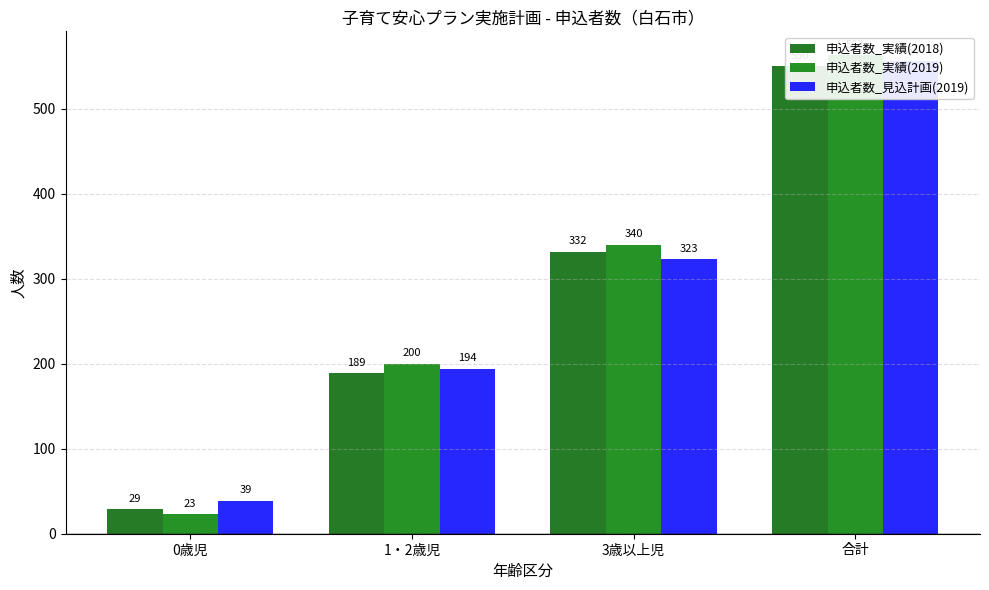

The value of 申込者数_実績(2019) at 合計 is 563. True or false?

True